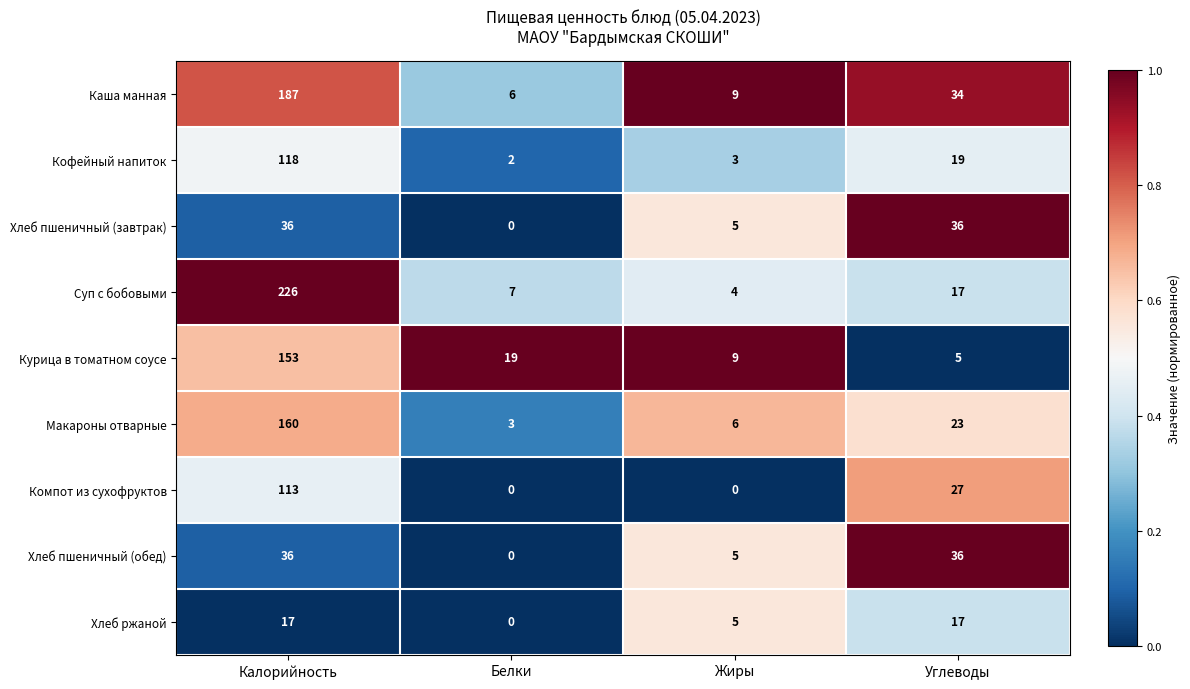

Is it true that Хлеб ржаной equals 17 at Углеводы?

True